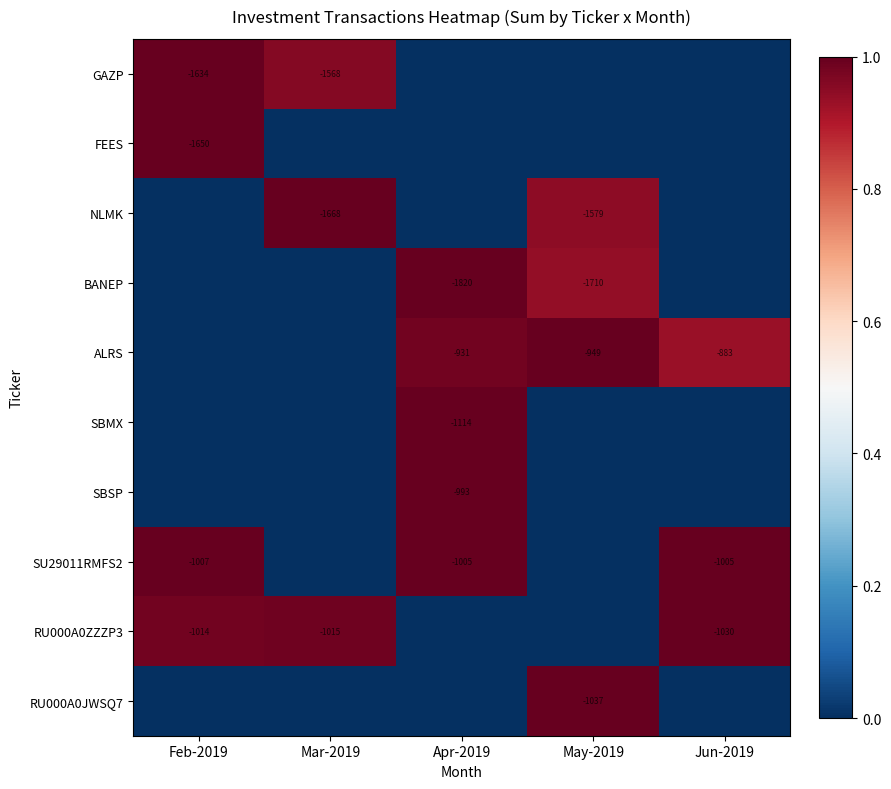

Between Mar-2019 and Jun-2019, which is larger?

Mar-2019